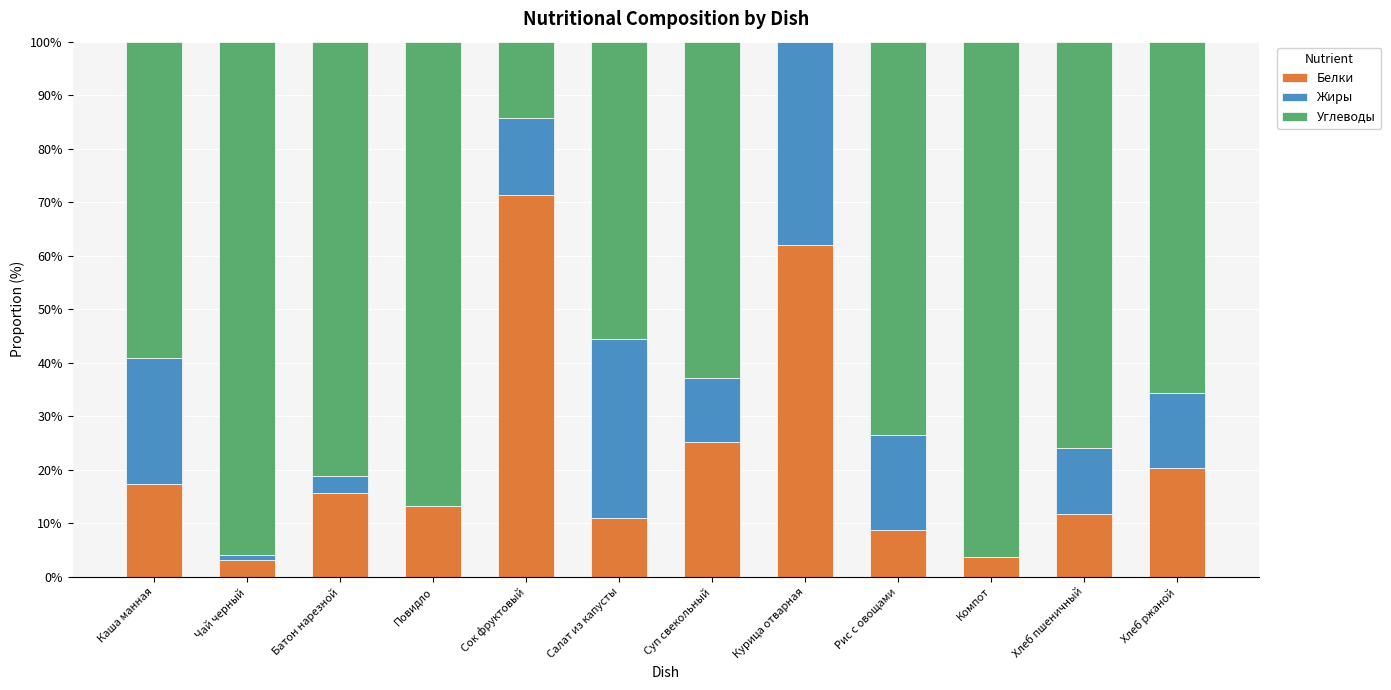

What is the highest value of the Белки series?

71.4